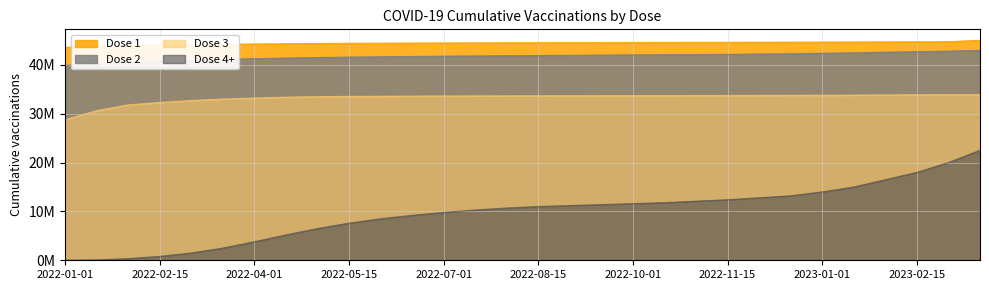

Is it true that Dose 2 equals 12065721 at 2022-08-01?

False